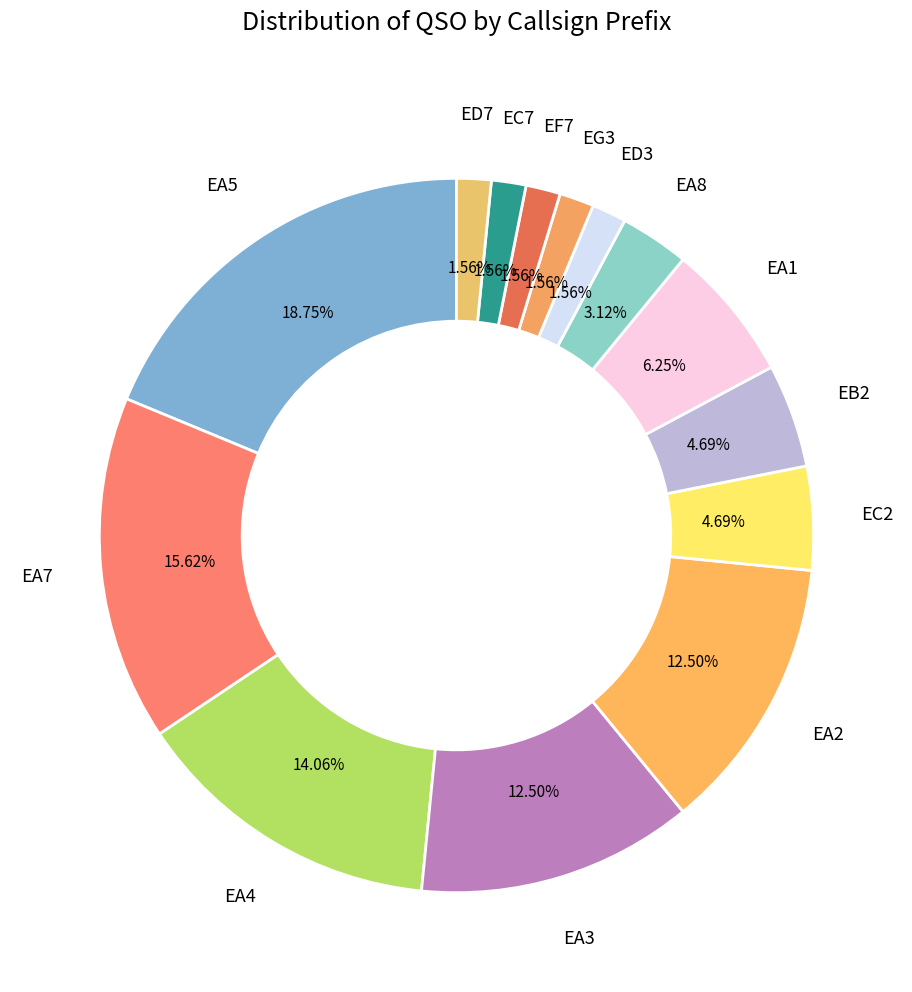

Count the number of slices in the pie.

14